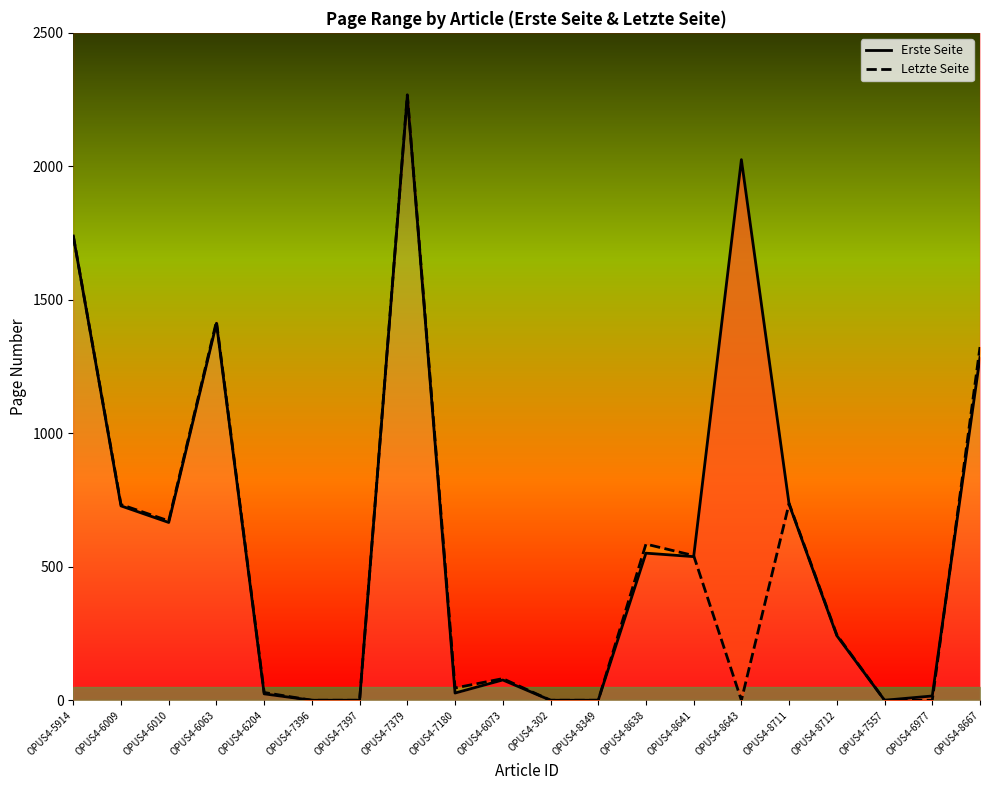

Reading left to right, list all the values displayed in this chart.

Erste Seite: OPUS4-5914=1739	OPUS4-6009=728	OPUS4-6010=666	OPUS4-6063=1412	OPUS4-6204=24	OPUS4-7396=0	OPUS4-7397=0	OPUS4-7379=2264	OPUS4-7180=27	OPUS4-6073=76	OPUS4-302=0	OPUS4-8349=0	OPUS4-8638=551	OPUS4-8641=538	OPUS4-8643=2025	OPUS4-8711=734	OPUS4-8712=242	OPUS4-7557=0	OPUS4-6977=16	OPUS4-8667=1285
Letzte Seite: OPUS4-5914=1740	OPUS4-6009=733	OPUS4-6010=672	OPUS4-6063=1419	OPUS4-6204=29	OPUS4-7396=0	OPUS4-7397=0	OPUS4-7379=2268	OPUS4-7180=46	OPUS4-6073=81	OPUS4-302=0	OPUS4-8349=0	OPUS4-8638=585	OPUS4-8641=542	OPUS4-8643=0	OPUS4-8711=737	OPUS4-8712=245	OPUS4-7557=0	OPUS4-6977=0	OPUS4-8667=1323